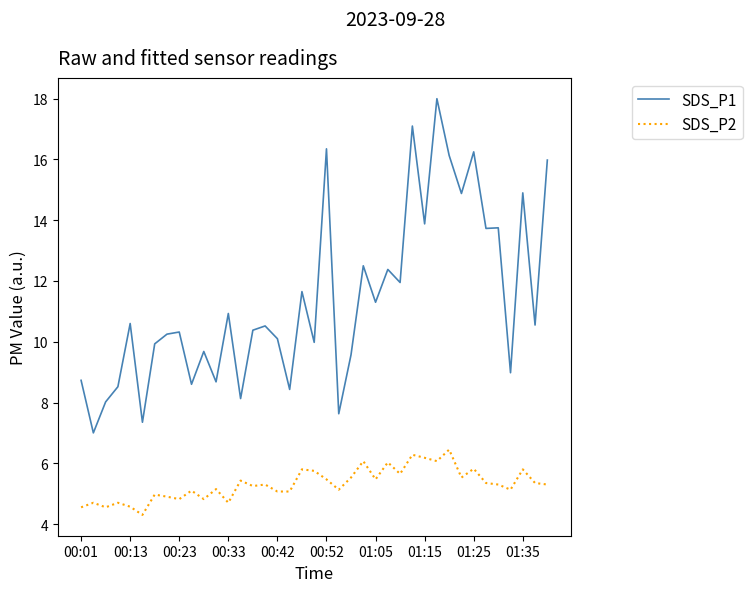

Which series has the largest total across all categories?

SDS_P1